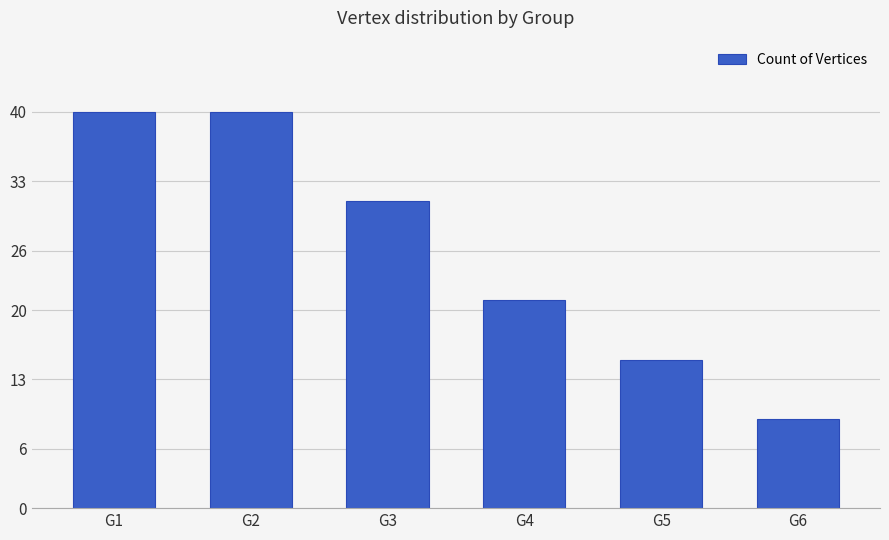

The value at G3 is 10. True or false?

False